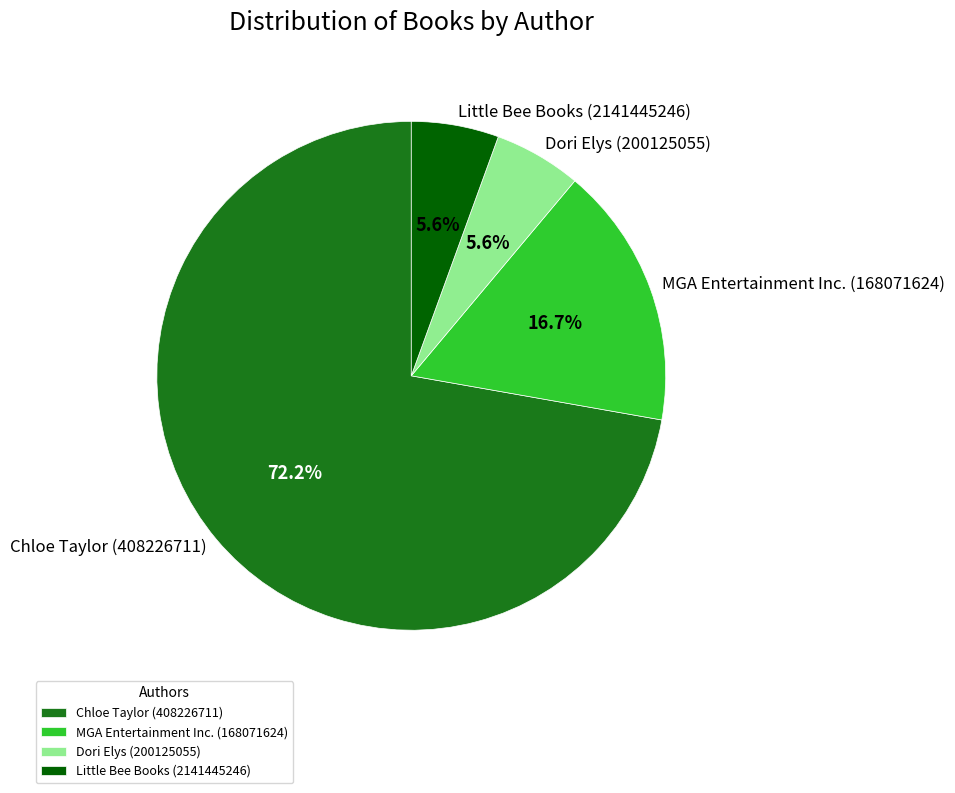

Which slice is the largest?

Chloe Taylor (408226711)